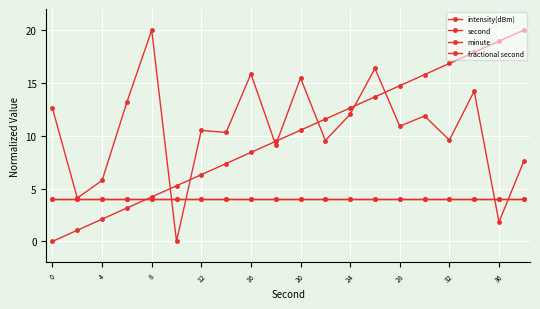

Is this an area chart (filled region under the line)?

No